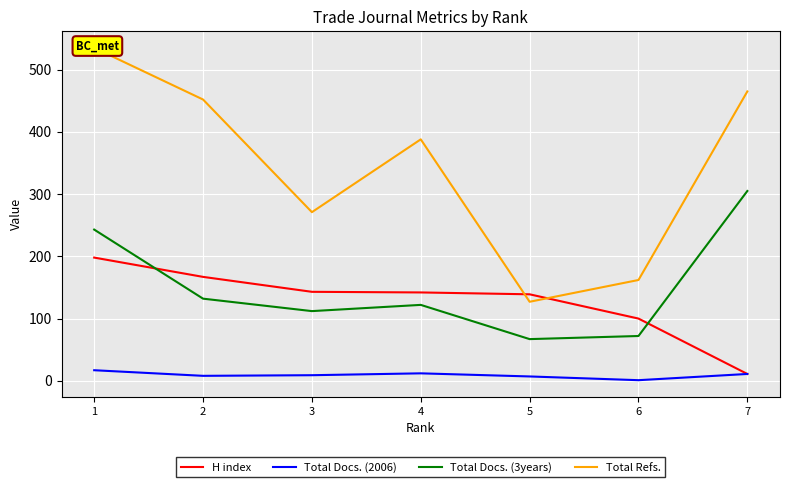

What is the minimum value shown in the chart?

1